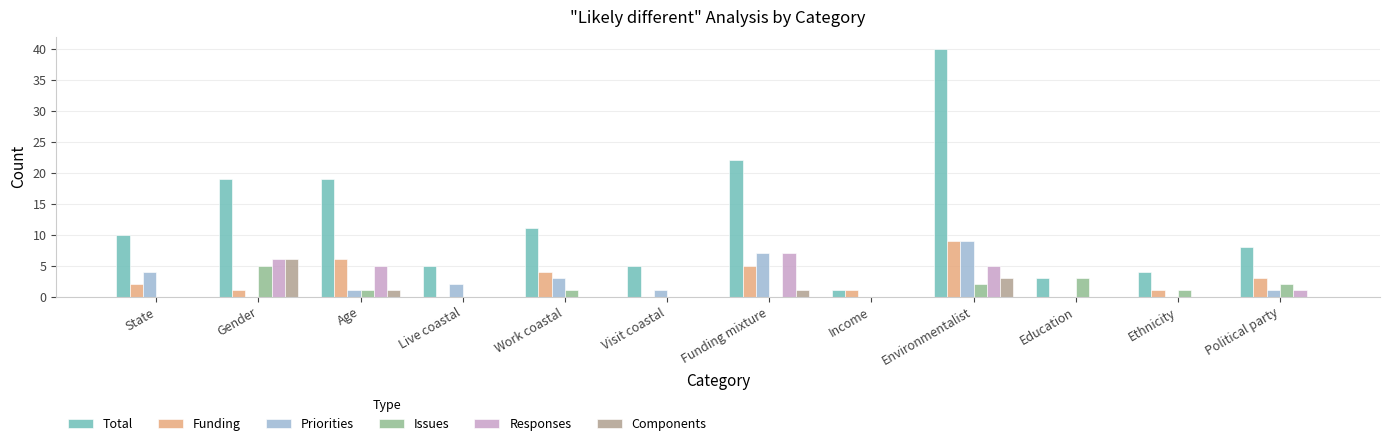

What is the total value across all series at State?

16